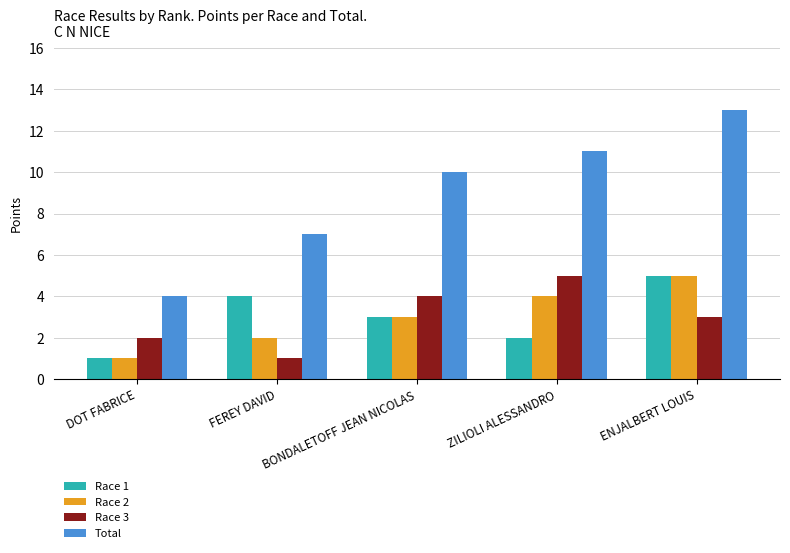

Which series has the widest spread of values?

Total